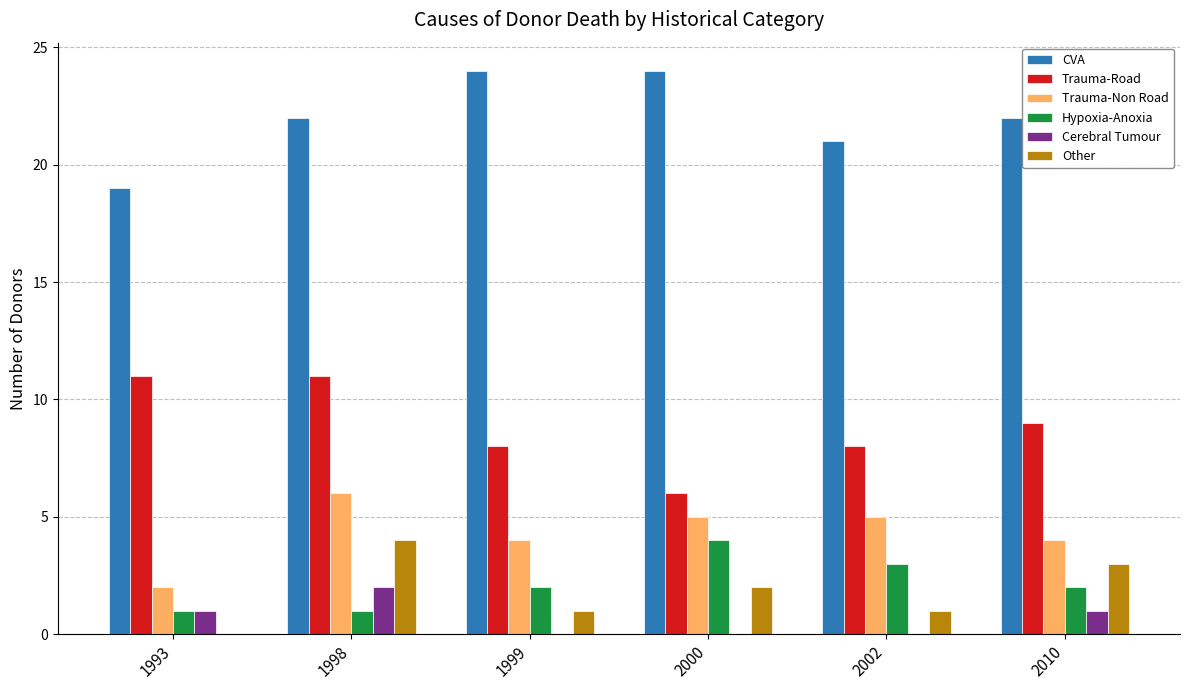

Is it true that Cerebral Tumour equals 2 at 1998?

True